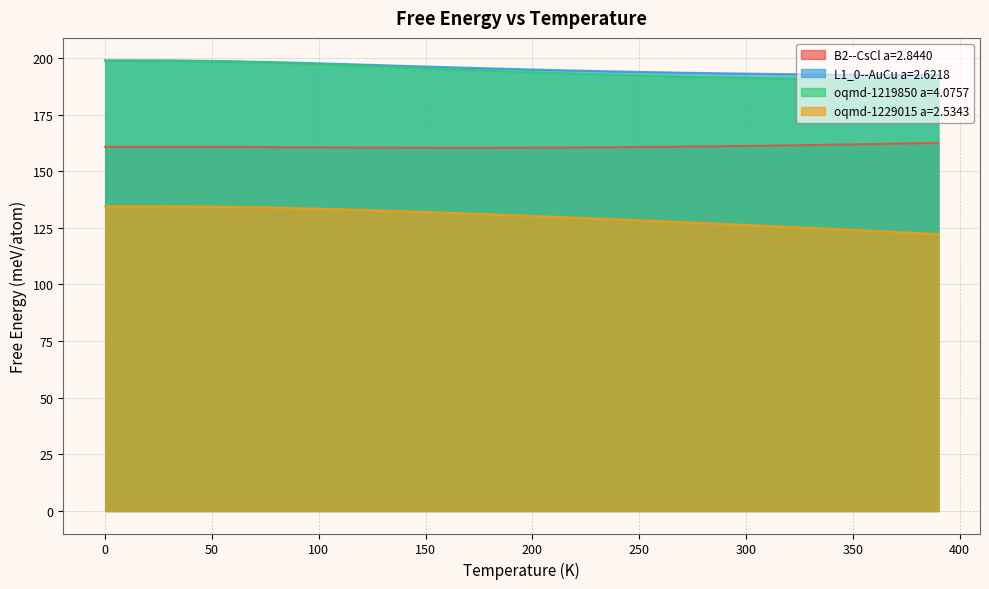

What are all the series names shown in the legend?

B2--CsCl a=2.8440, L1_0--AuCu a=2.6218, oqmd-1219850 a=4.0757, oqmd-1229015 a=2.5343